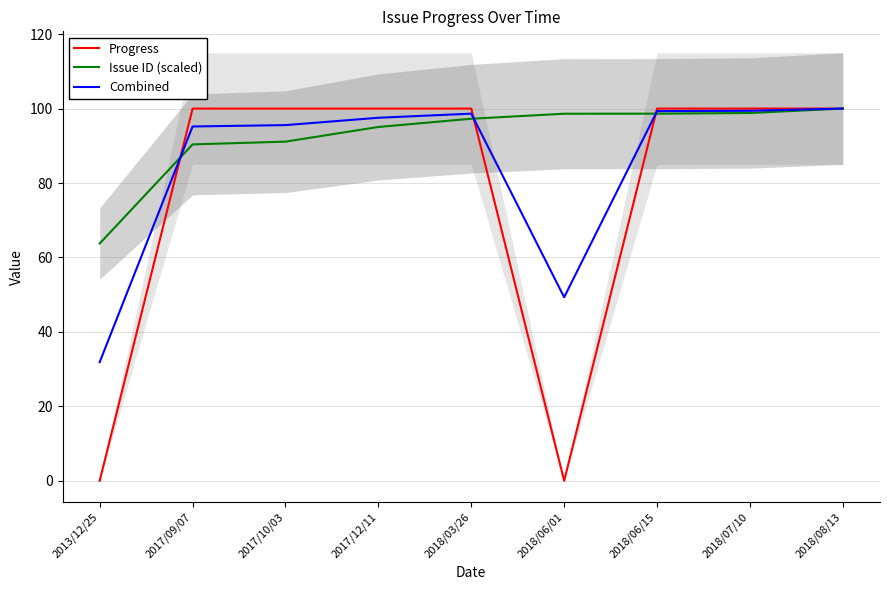

Rank the series at 2017/10/03 from highest to lowest value.

Progress, Combined, Issue ID (scaled)